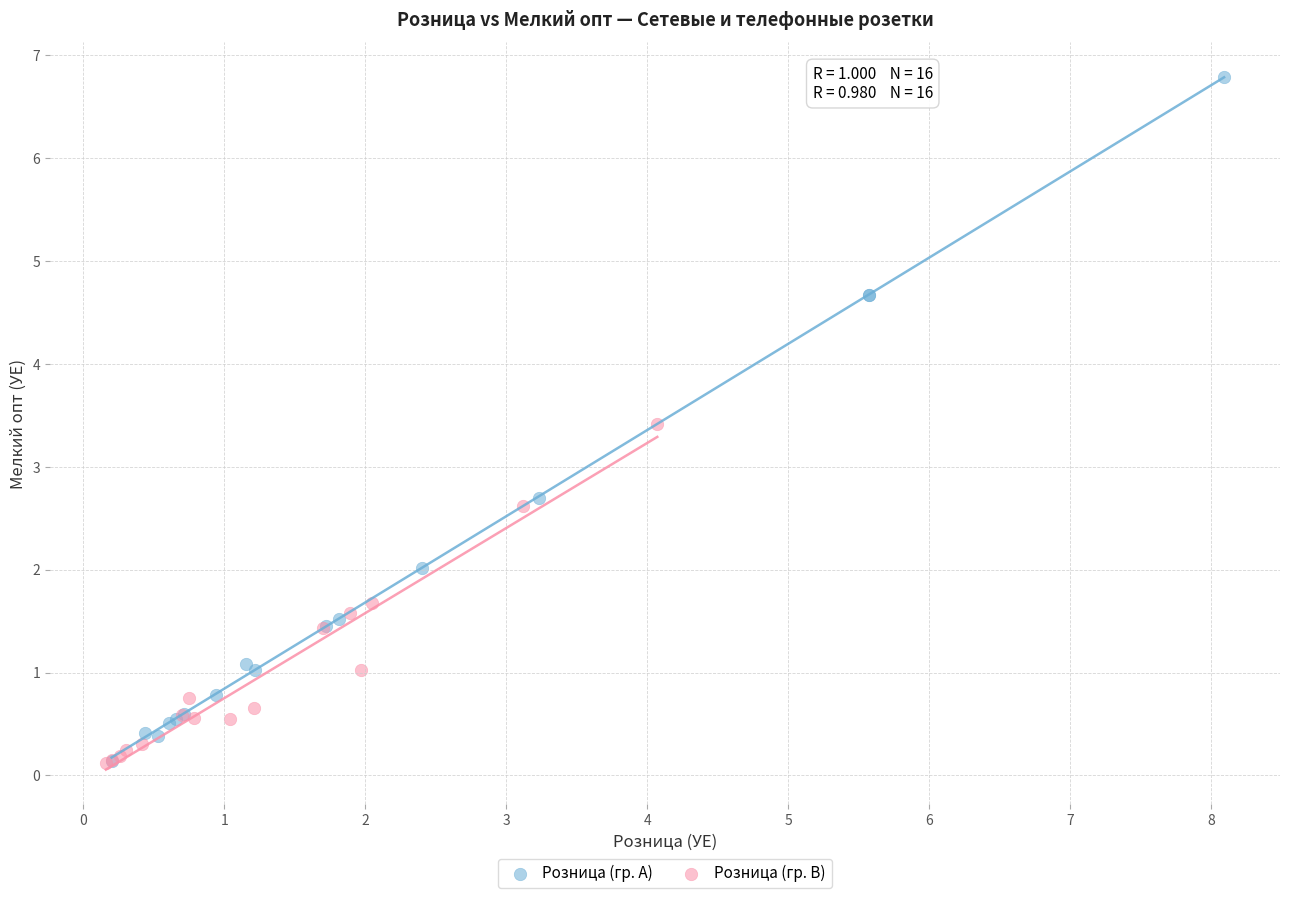

What are all the series names shown in the legend?

Розница (гр. A), Розница (гр. B)